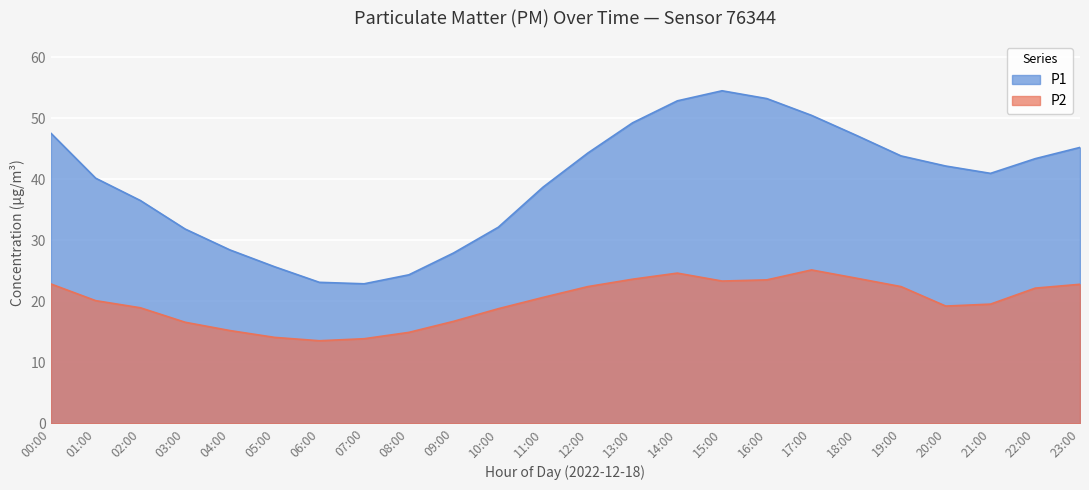

How many data points in P2 are less than 20?

11